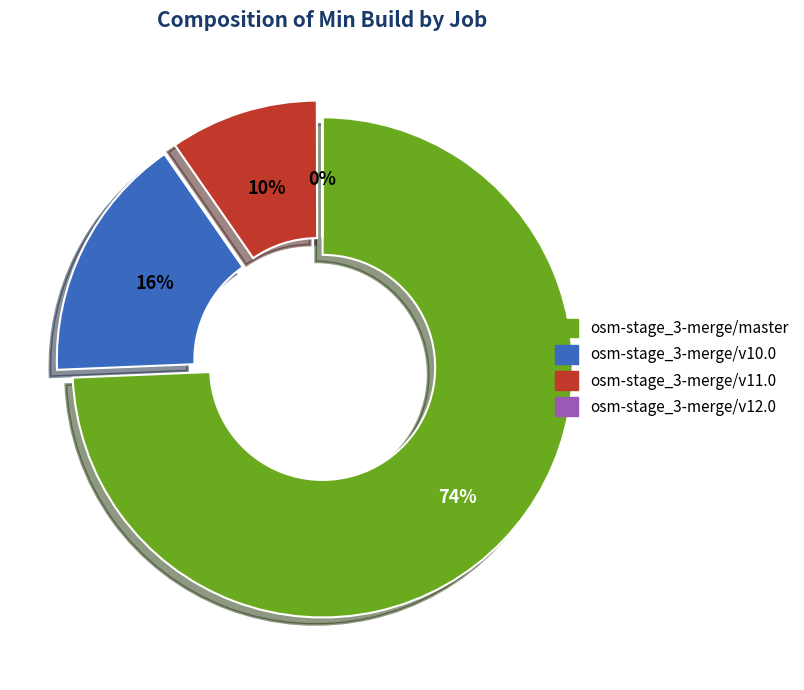

Which category accounts for the majority?

osm-stage_3-merge/master